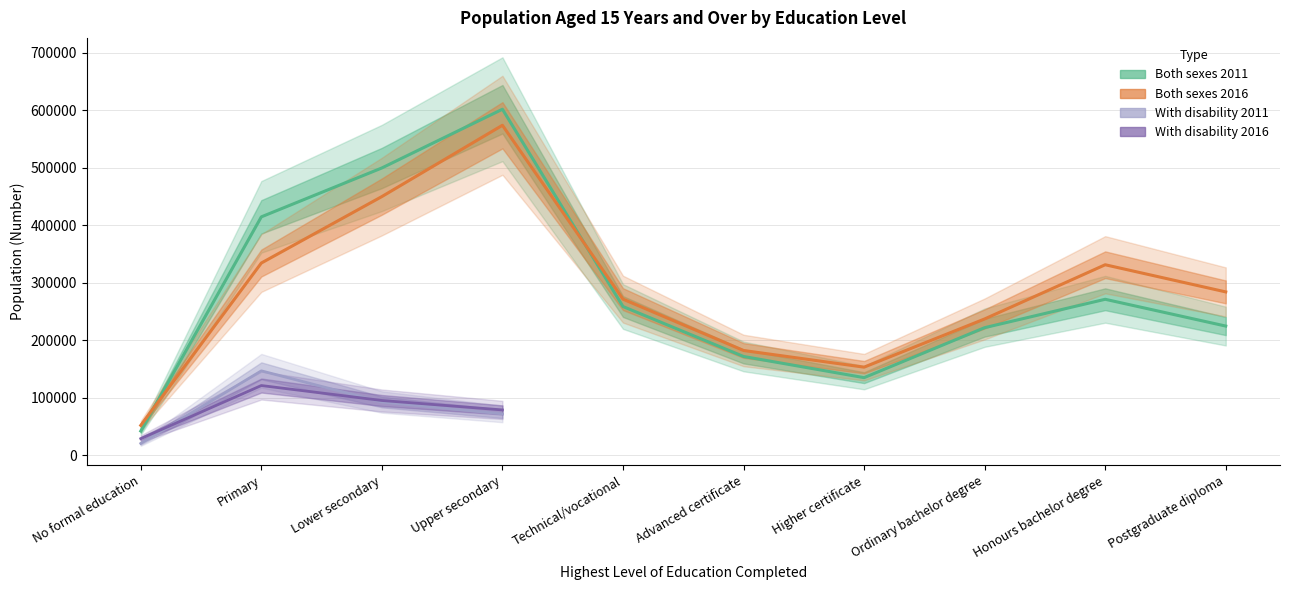

What is the label of the 3rd point from the right?

Ordinary bachelor degree